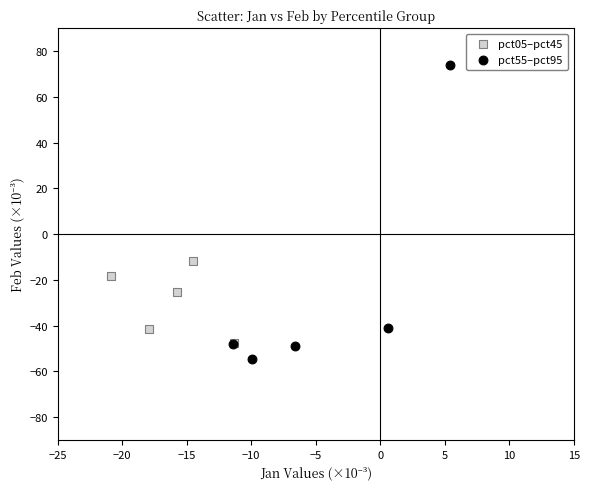

Which series reaches the maximum Y coordinate?

pct55–pct95